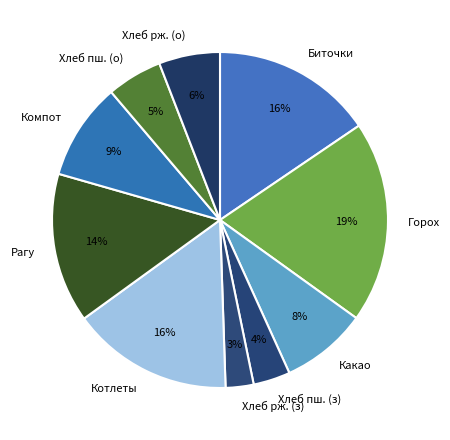

To the nearest percent, what is the average slice percentage?

10%